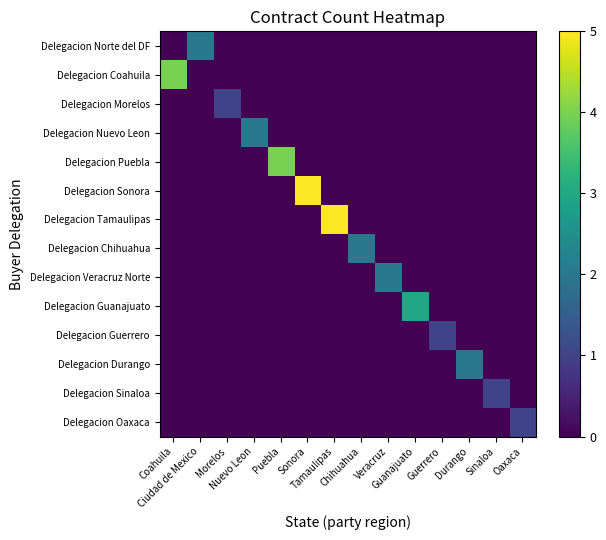

What is the maximum value shown in the chart?

5